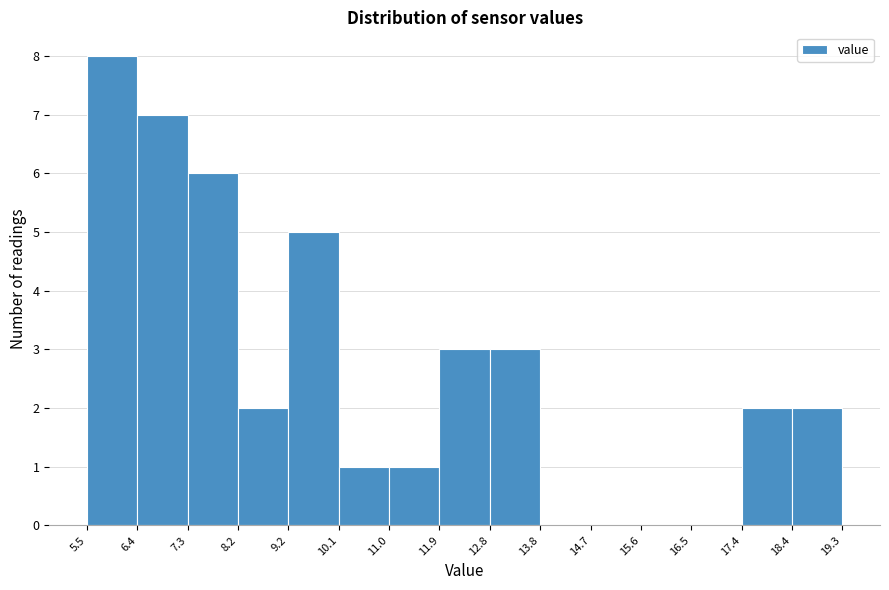

Reading left to right, transcribe this chart: for each bar, give the range it covers on the x-axis and its height. The values are not printed on the chart, so give them approximately, as read against the axis.

5.5 to 6.4: 8
6.4 to 7.3: 7
7.3 to 8.2: 6
8.2 to 9.2: 2
9.2 to 10.1: 5
10.1 to 11.0: 1
11.0 to 11.9: 1
11.9 to 12.8: 3
12.8 to 13.8: 3
13.8 to 14.7: 0
14.7 to 15.6: 0
15.6 to 16.5: 0
16.5 to 17.4: 0
17.4 to 18.4: 2
18.4 to 19.3: 2